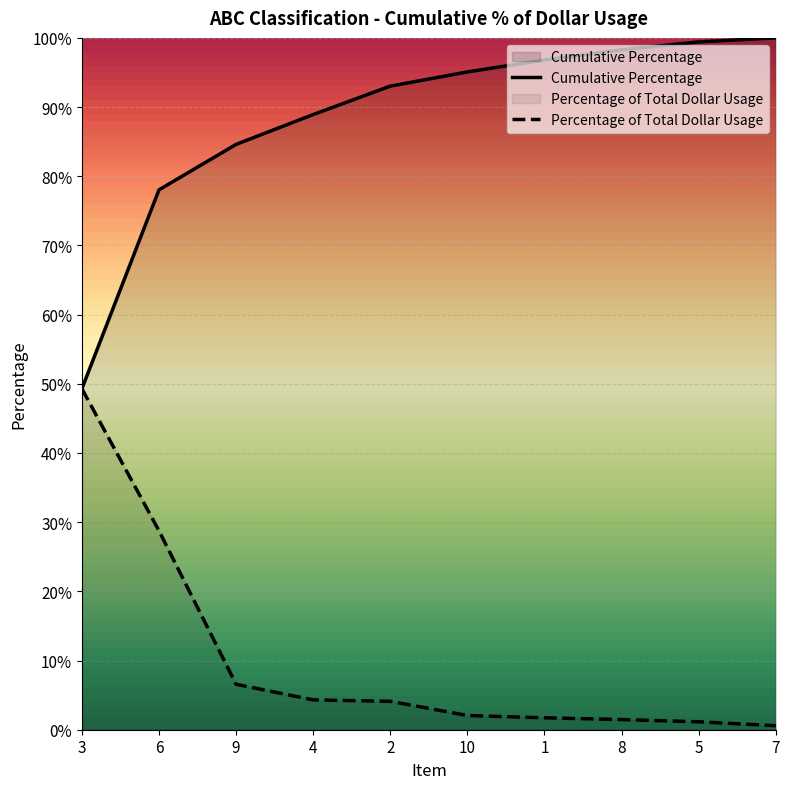

What is the label of the 6th point from the right?

2